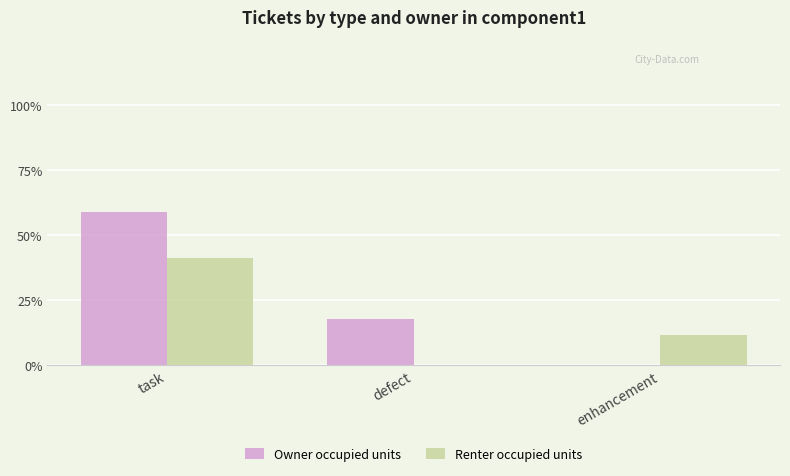

Are the bars horizontal?

No